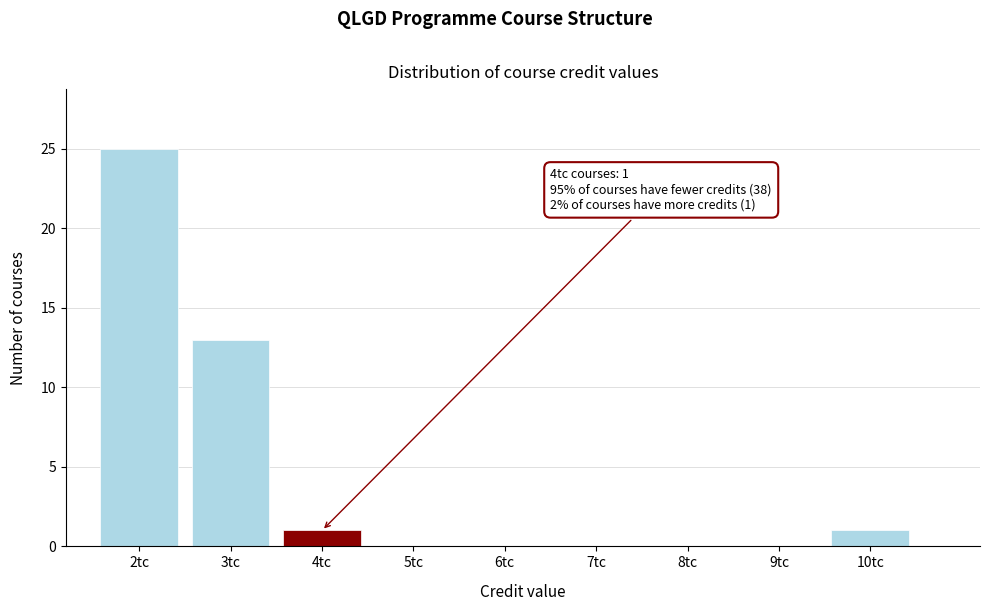

Which range on the x-axis has the tallest bar?

1.5 to 2.5